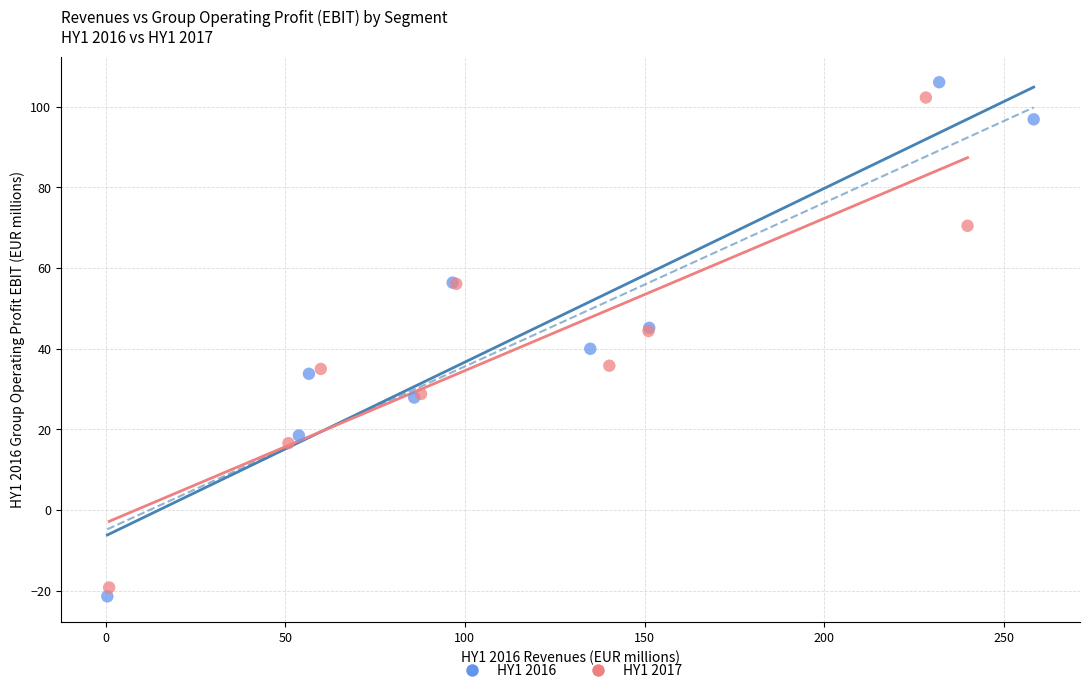

Which series contains the highest Y value?

HY1 2016